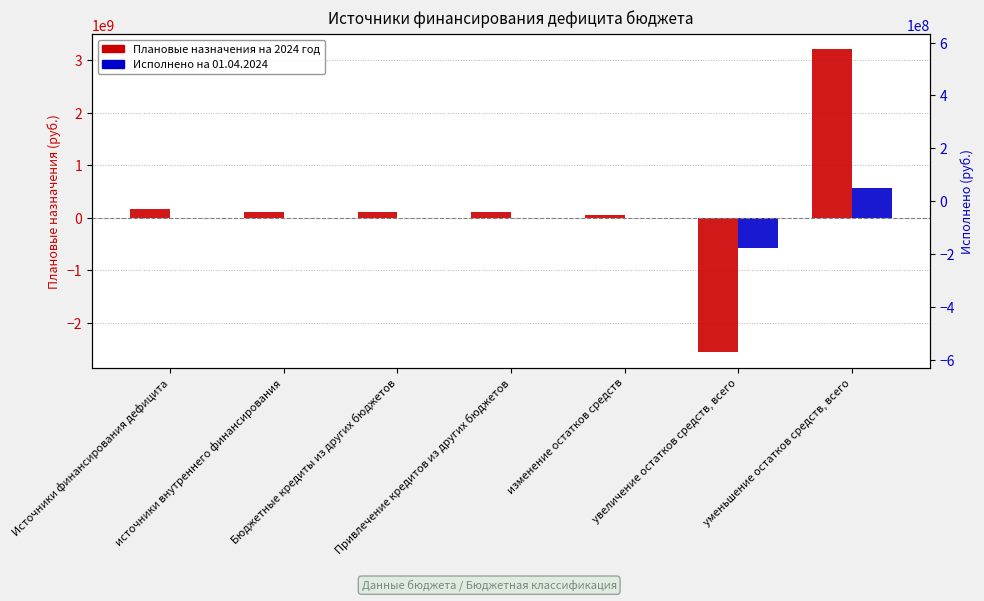

Which series has the largest total across all categories?

Плановые назначения на 2024 год